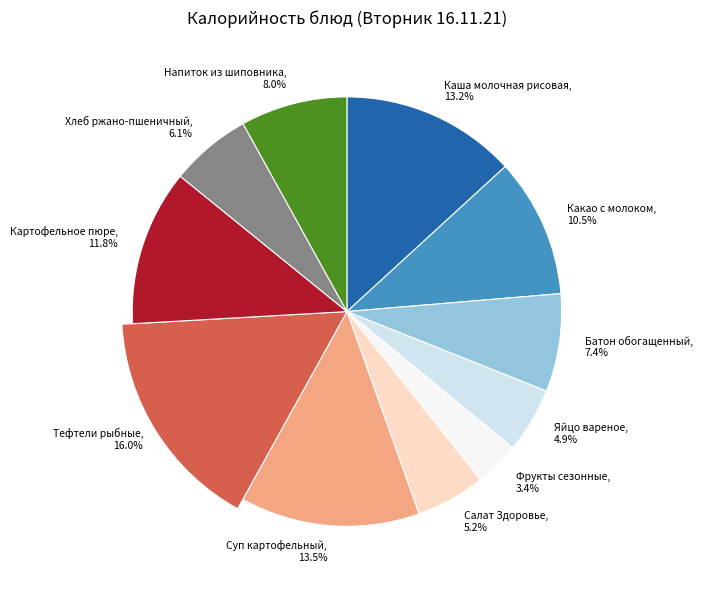

What is the largest slice in the pie chart?

Тефтели рыбные